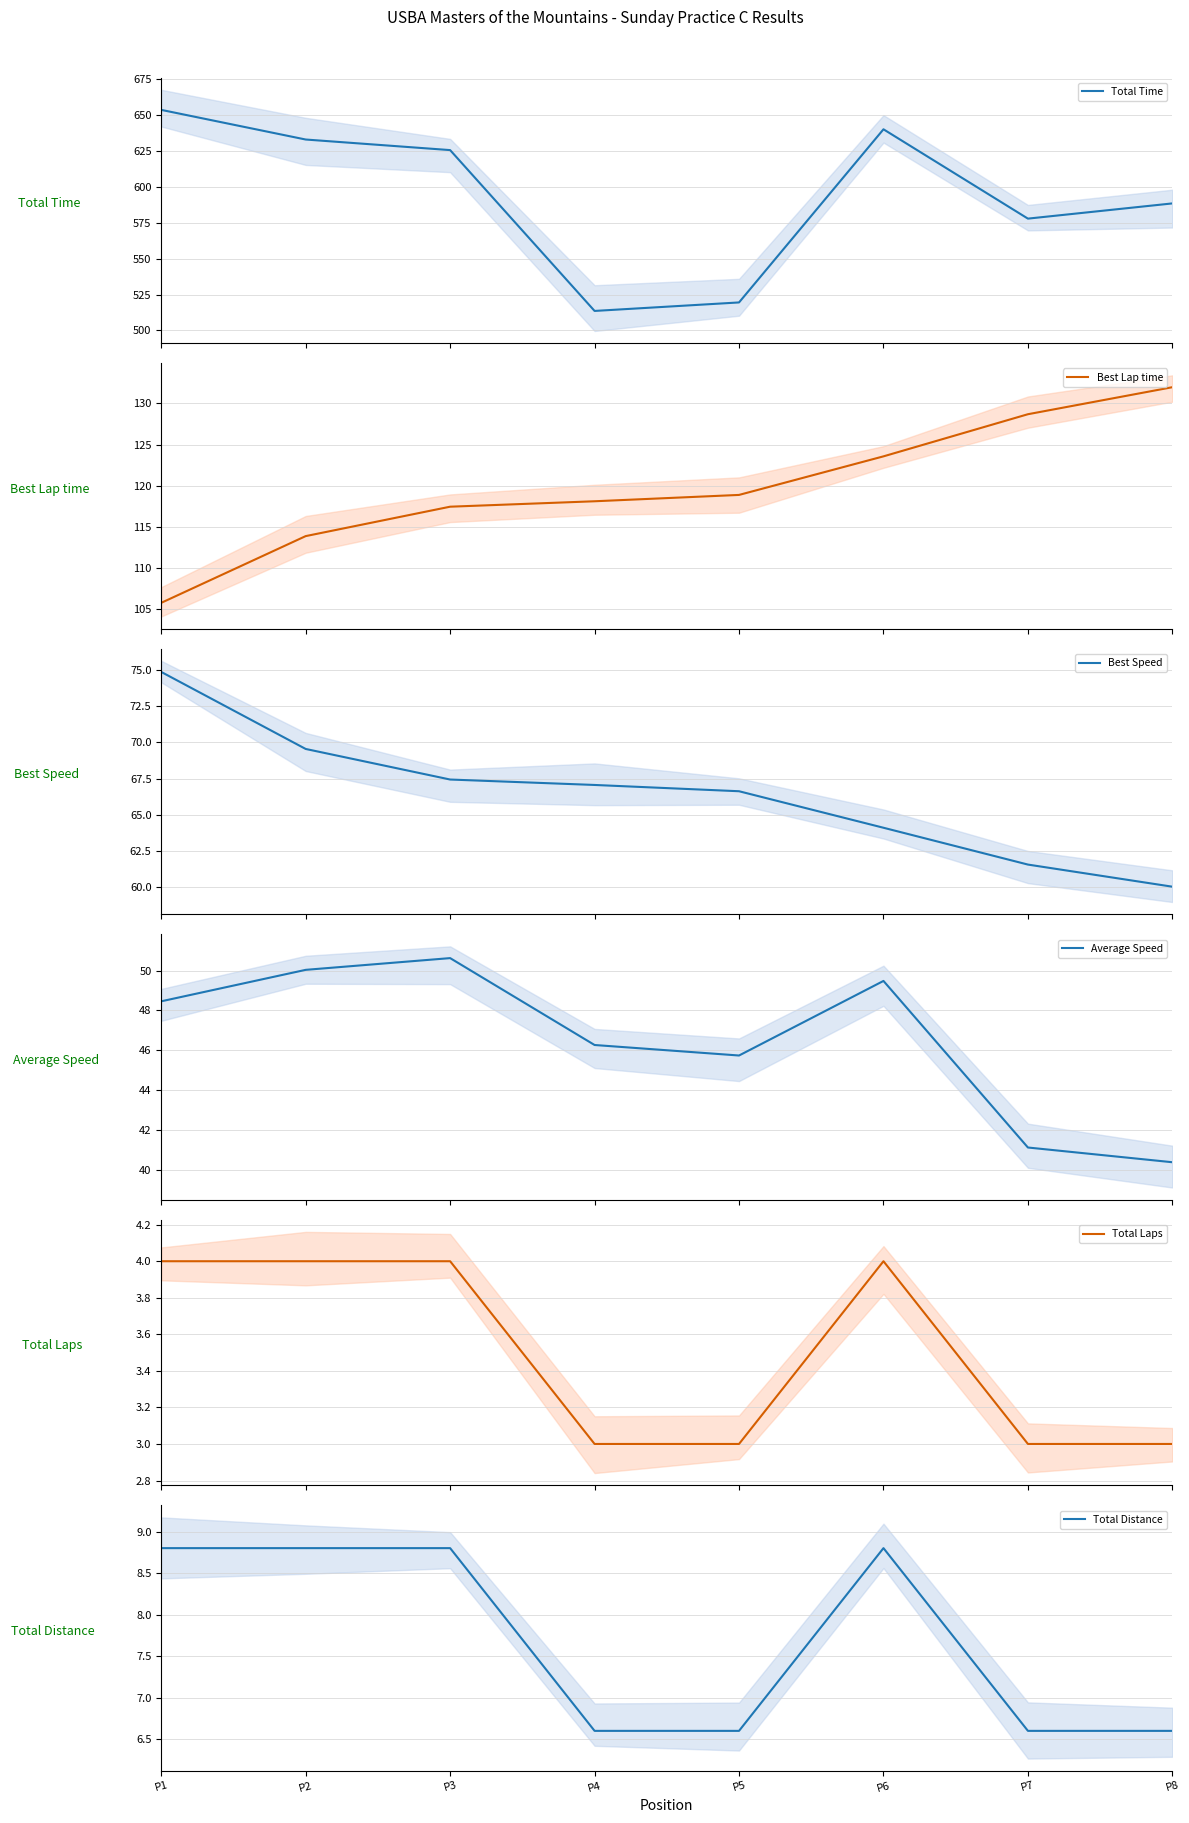

Which series has the largest total across all categories?

Total Time